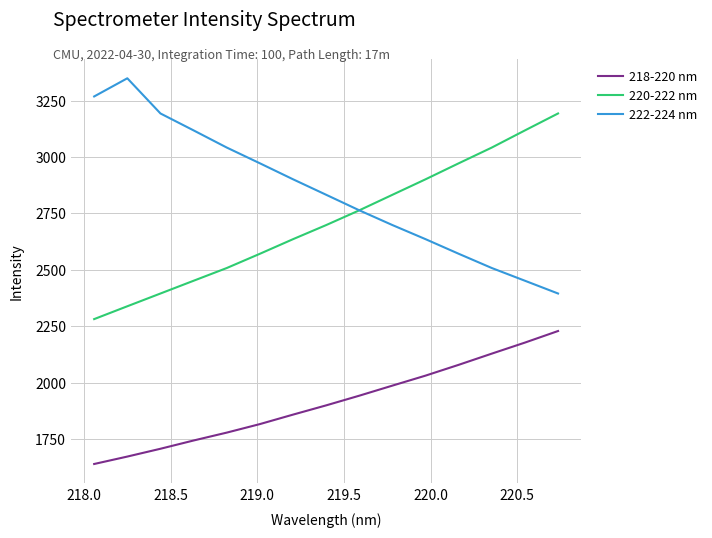

How many categories are shown in the chart?

15